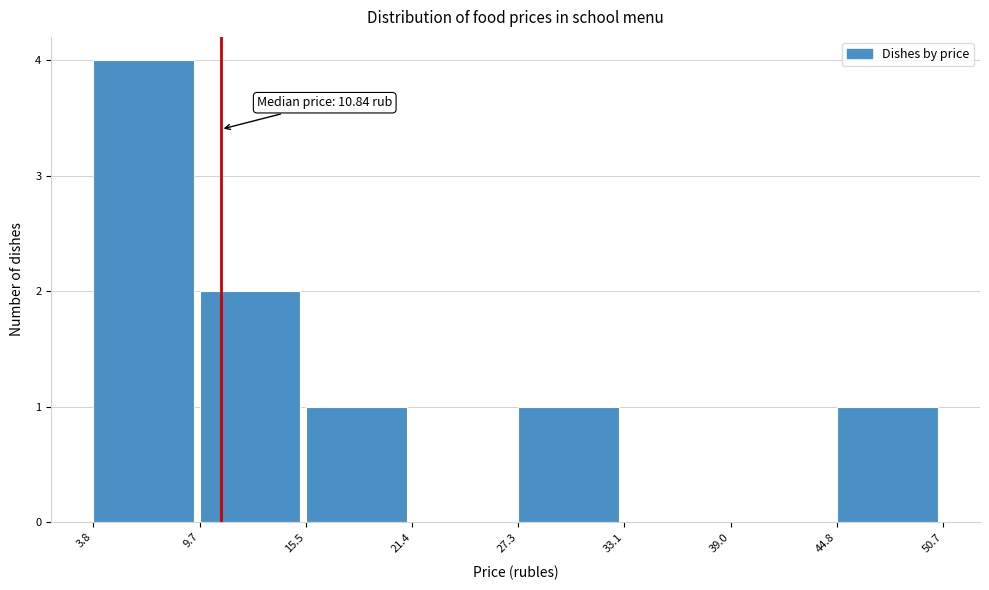

Which range on the x-axis has the tallest bar?

3.8 to 9.7